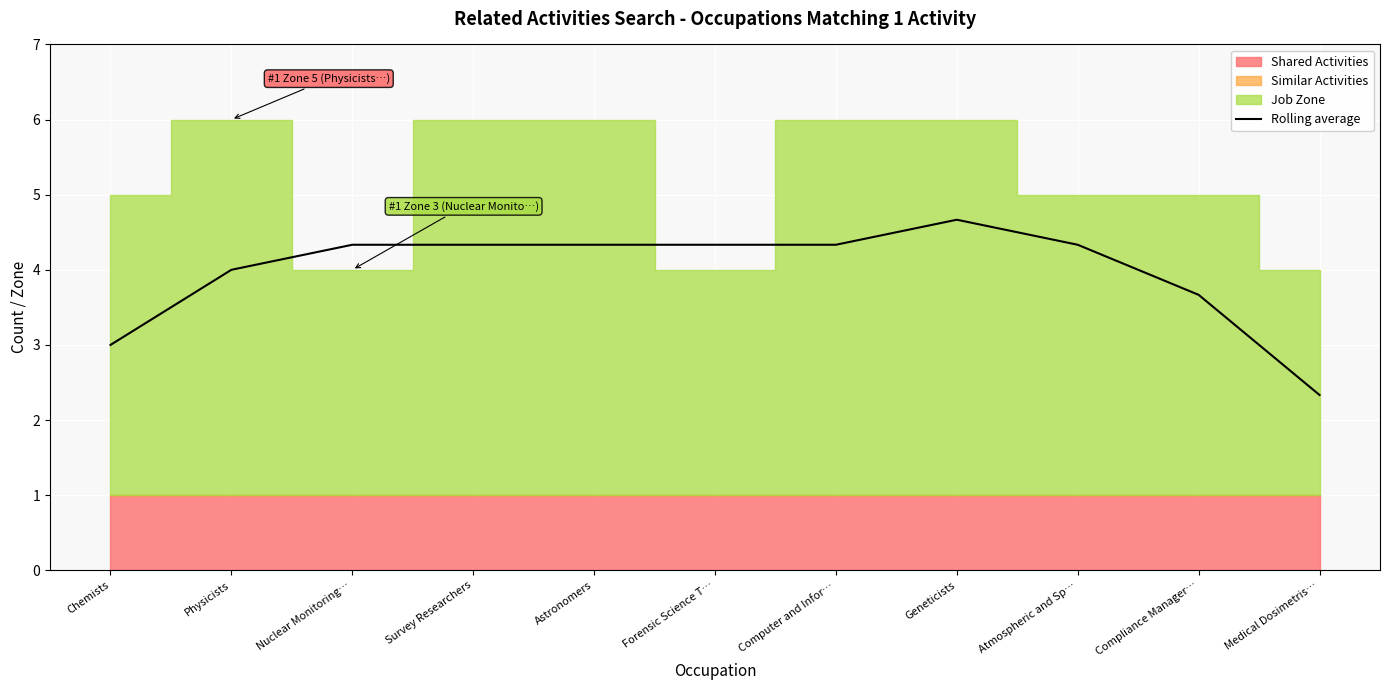

Which category has the highest value across all series?

Geneticists